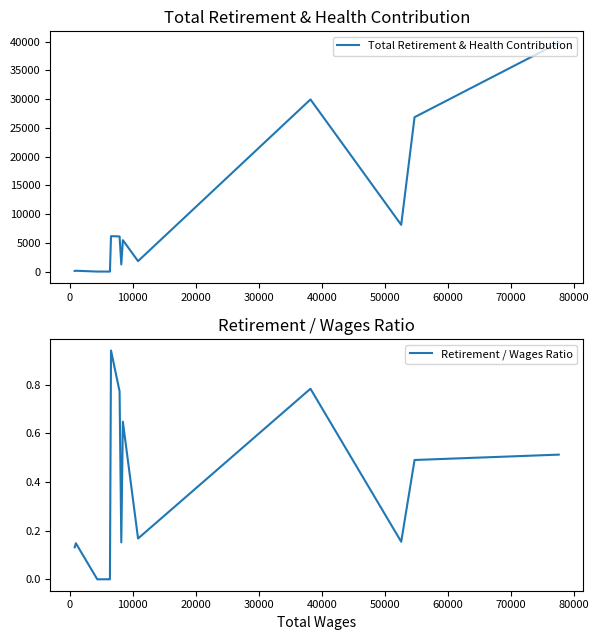

True or false: Retirement / Wages Ratio and Total Retirement & Health Contribution cross at least once.

False